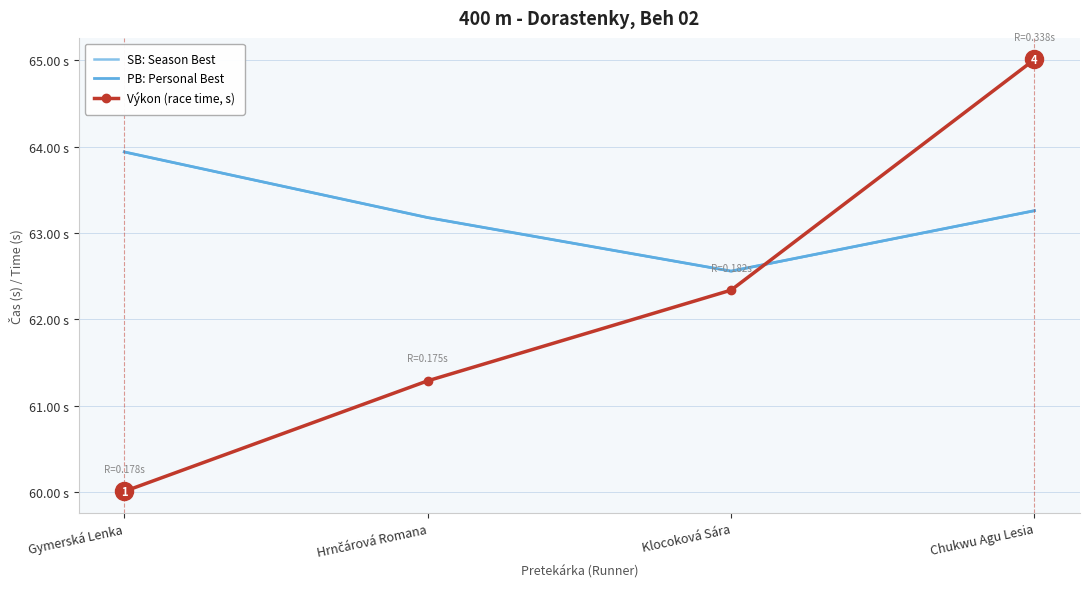

The SB: Season Best series shows 92.1 at Klocoková Sára. True or false?

False